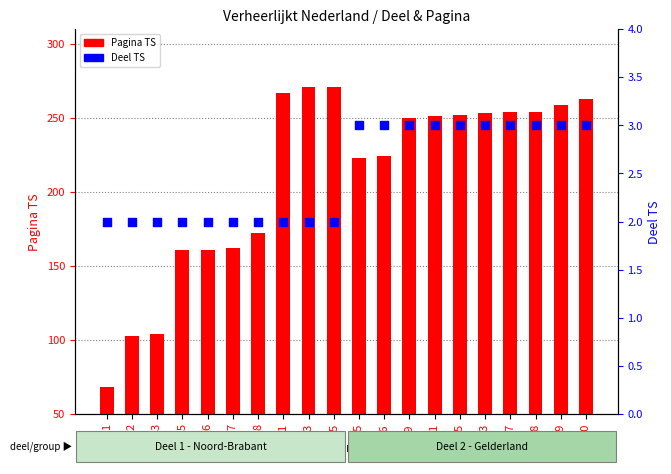

Which series has the widest spread of Y values?

Pagina TS